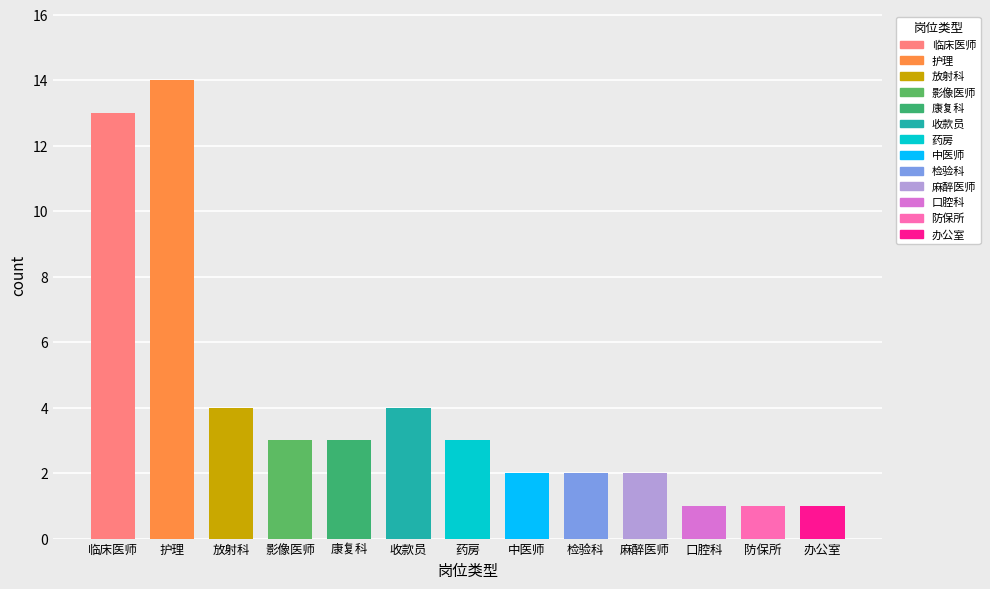

At which category does the chart reach its peak across all series?

护理